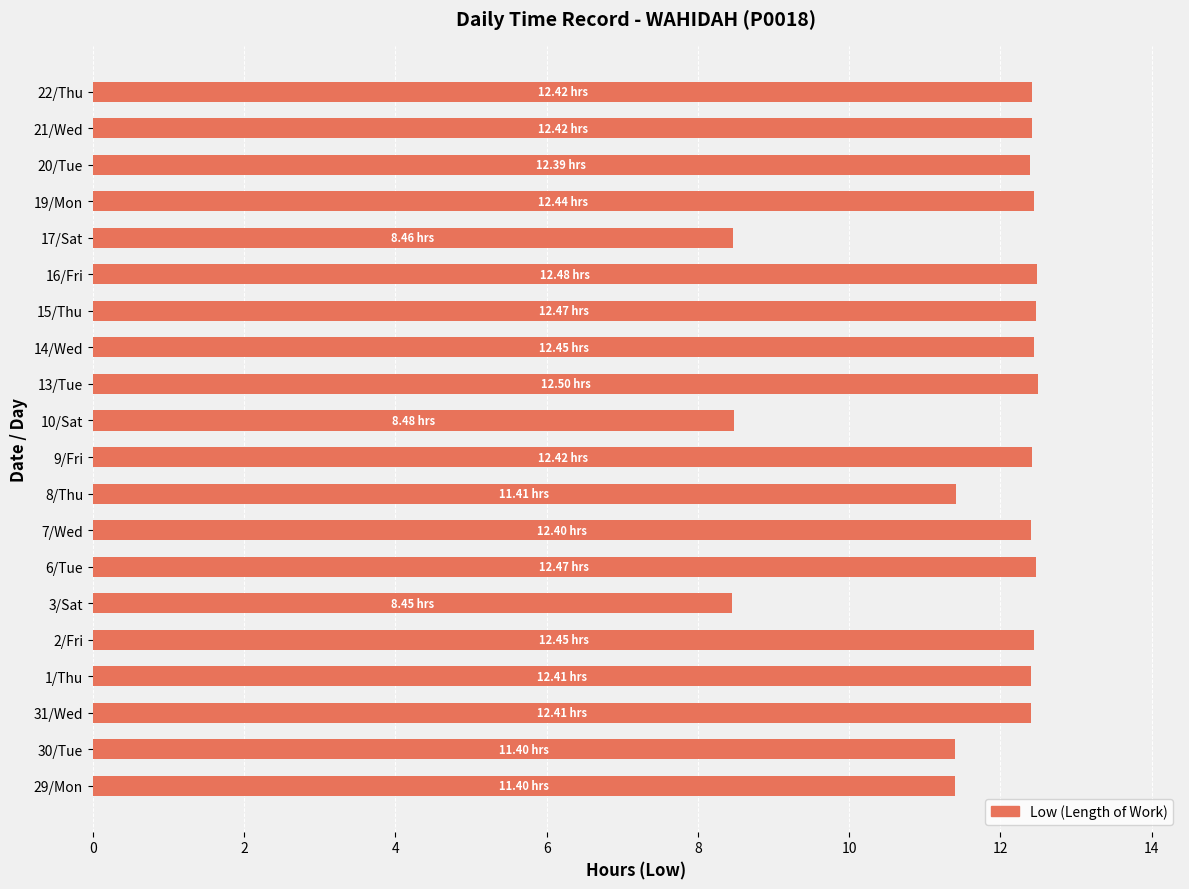

What is the sum of the values at 2/Fri and 16/Fri?

24.9